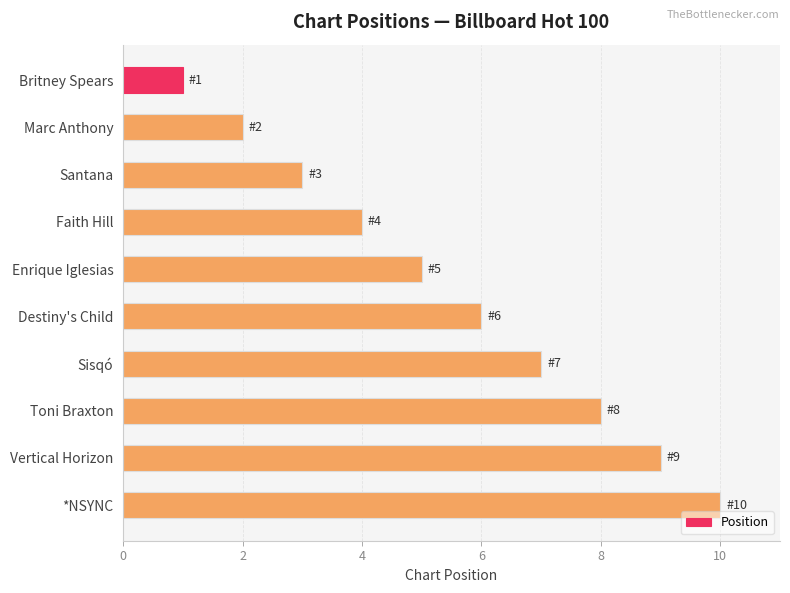

What is the difference between the second highest and minimum values?

8